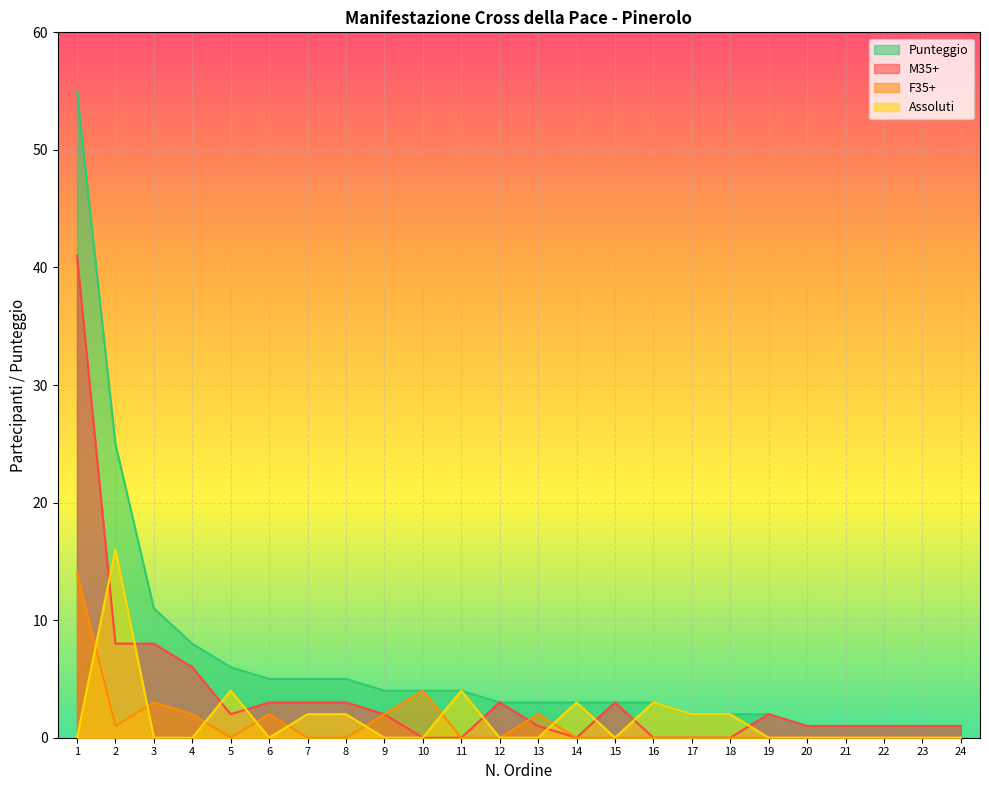

At which category is the sum across all series the highest?

1